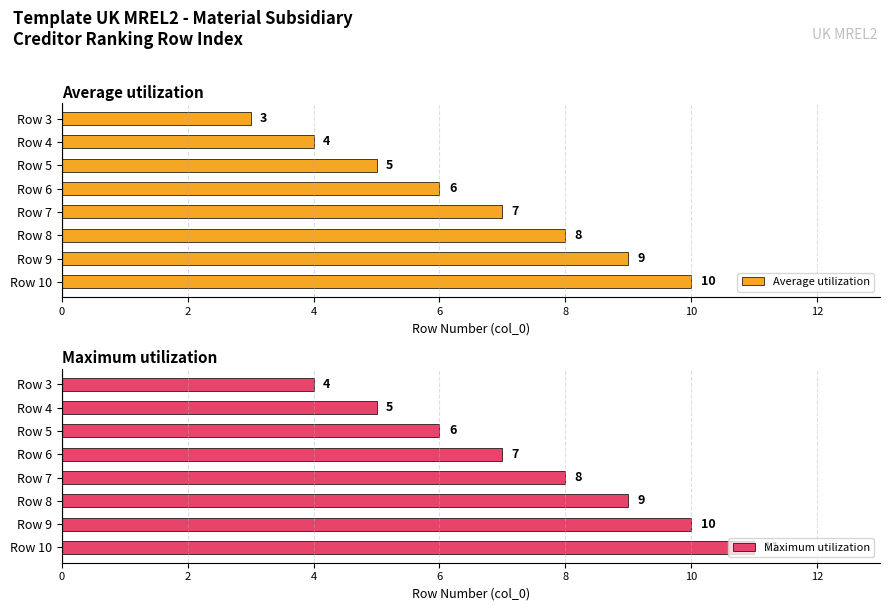

Is it true that Maximum utilization equals 6 at Row 5?

True